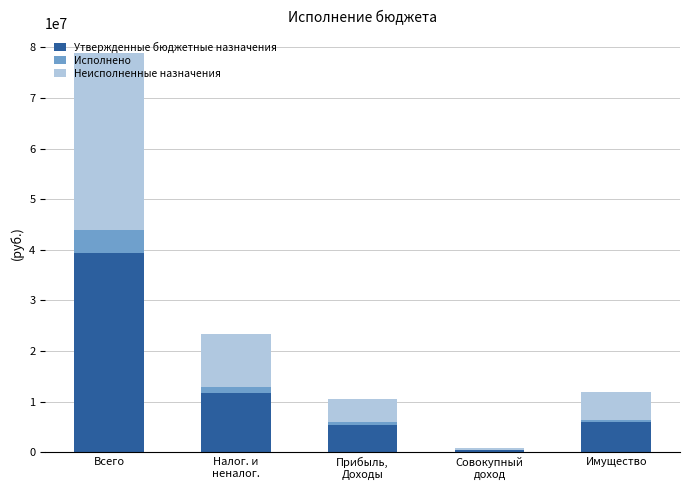

At which label does Утвержденные бюджетные назначения reach its peak?

Всего